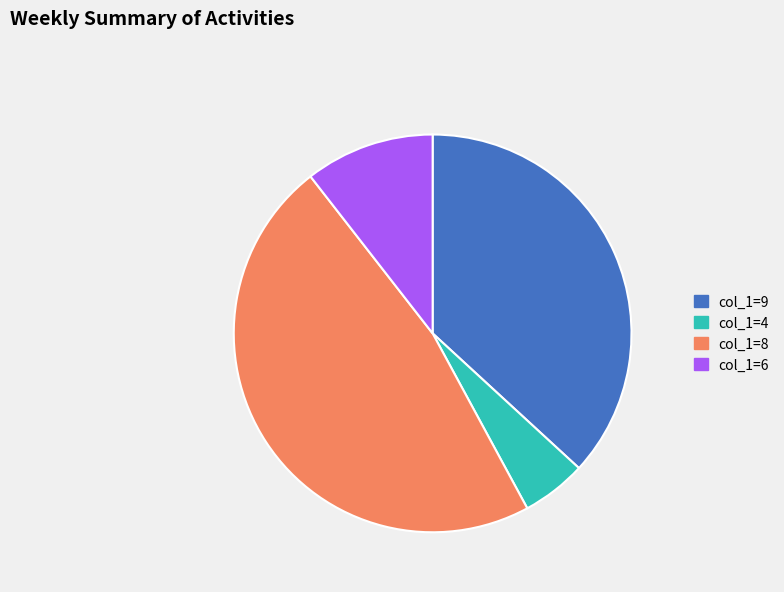

Approximately how many times larger is the value at col_1=9 compared to col_1=4?

7.0